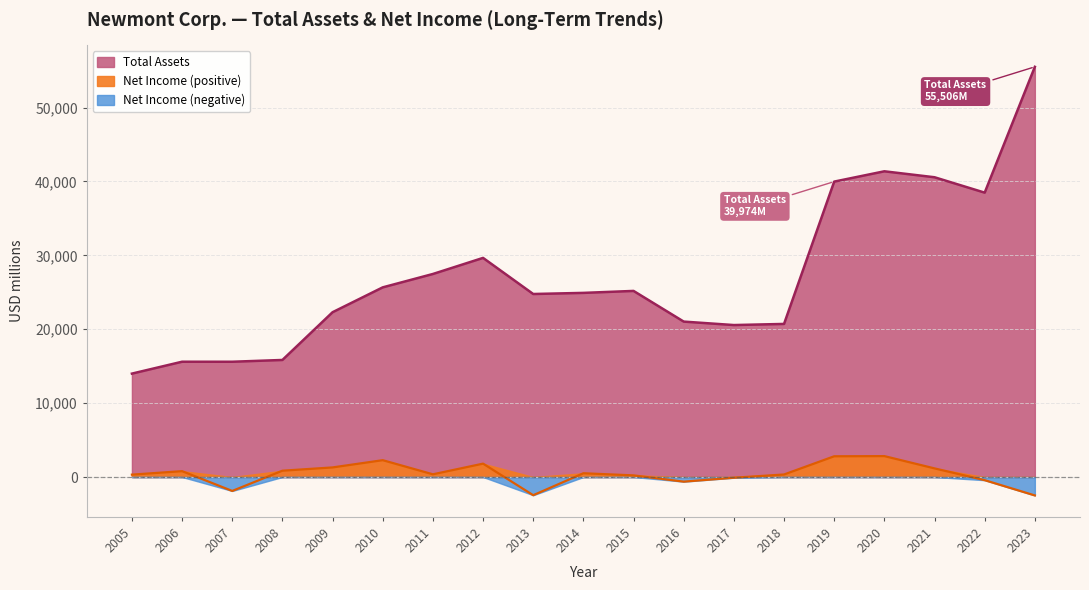

Between 2007 and 2009, which series saw the biggest shift?

Total Assets